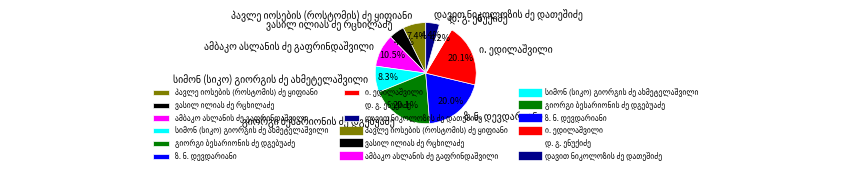

Is there any slice that represents more than half of the pie?

No